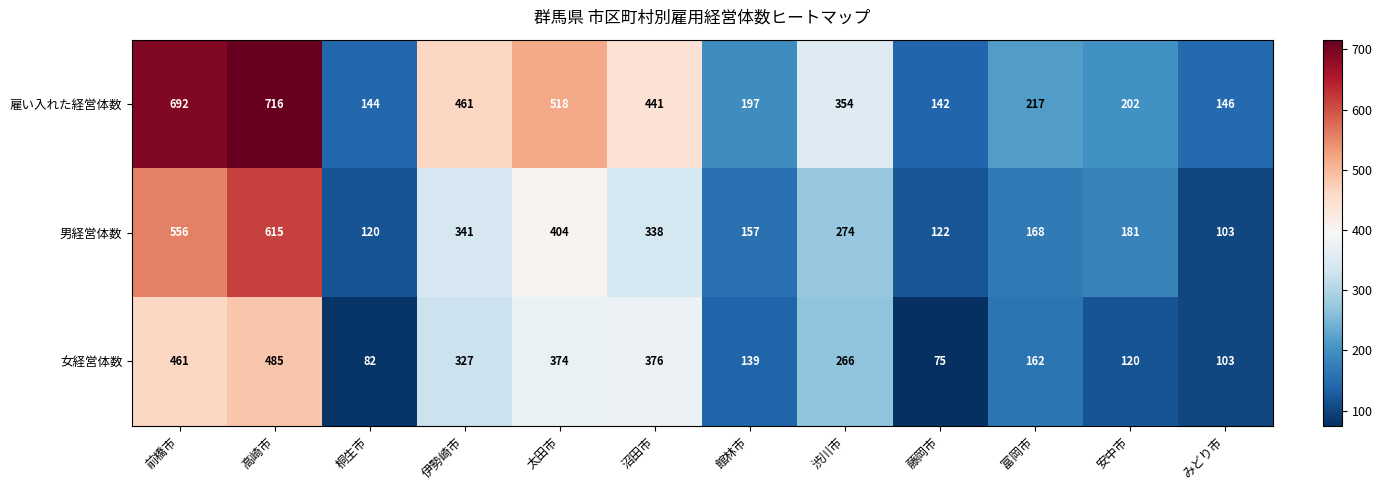

Rank the categories by 女経営体数 value from lowest to highest.

藤岡市, 桐生市, みどり市, 安中市, 館林市, 富岡市, 渋川市, 伊勢崎市, 太田市, 沼田市, 前橋市, 高崎市